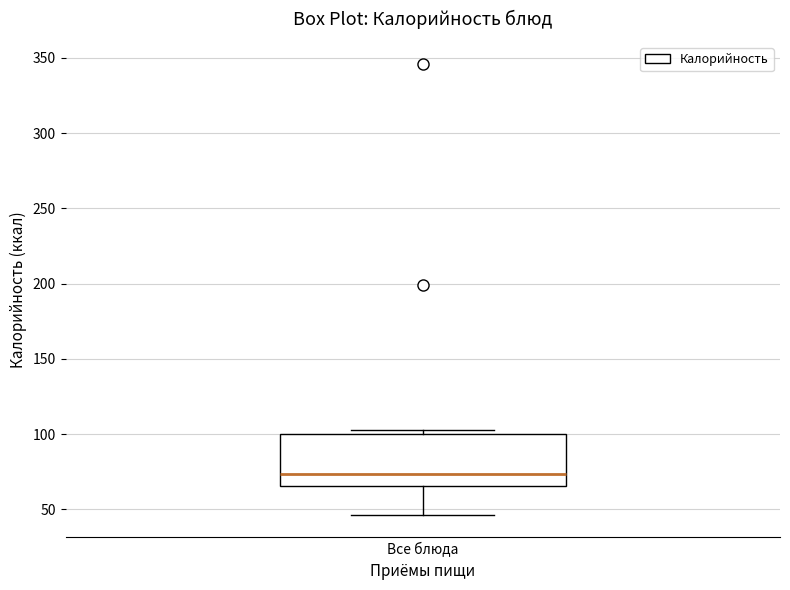

Transcribe this box plot: give where the median line is, the range the box spans, and where the two whiskers end, as read against the y-axis. The values are not printed on the chart, so give them approximately, as read against the axis.

median 75, box 65 to 100, whiskers 45 to 105